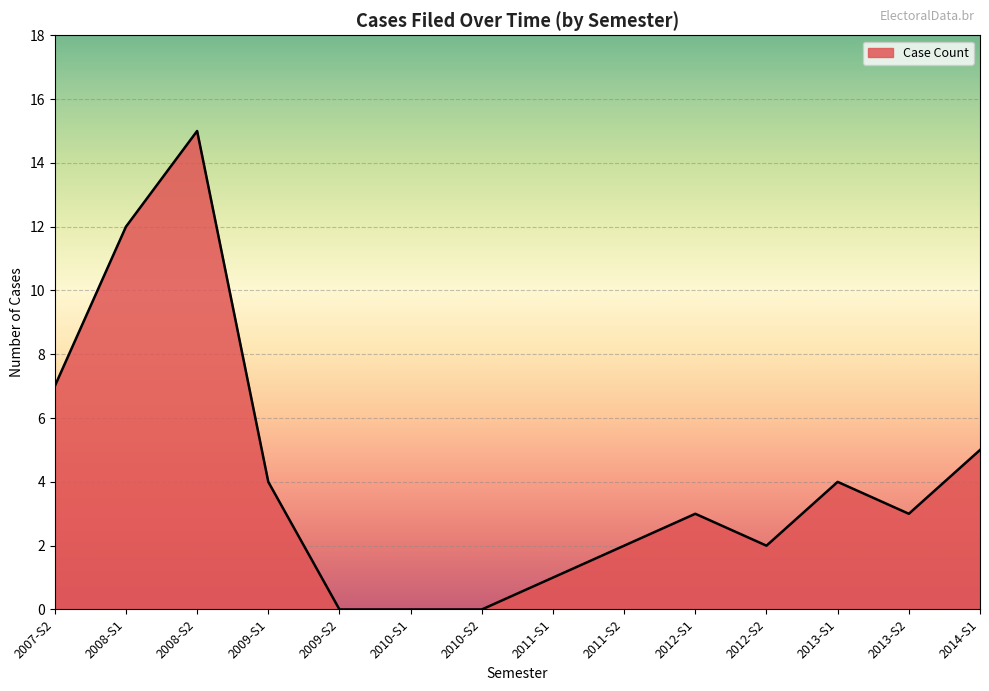

Is it true that the value at 2010-S1 is -7?

False